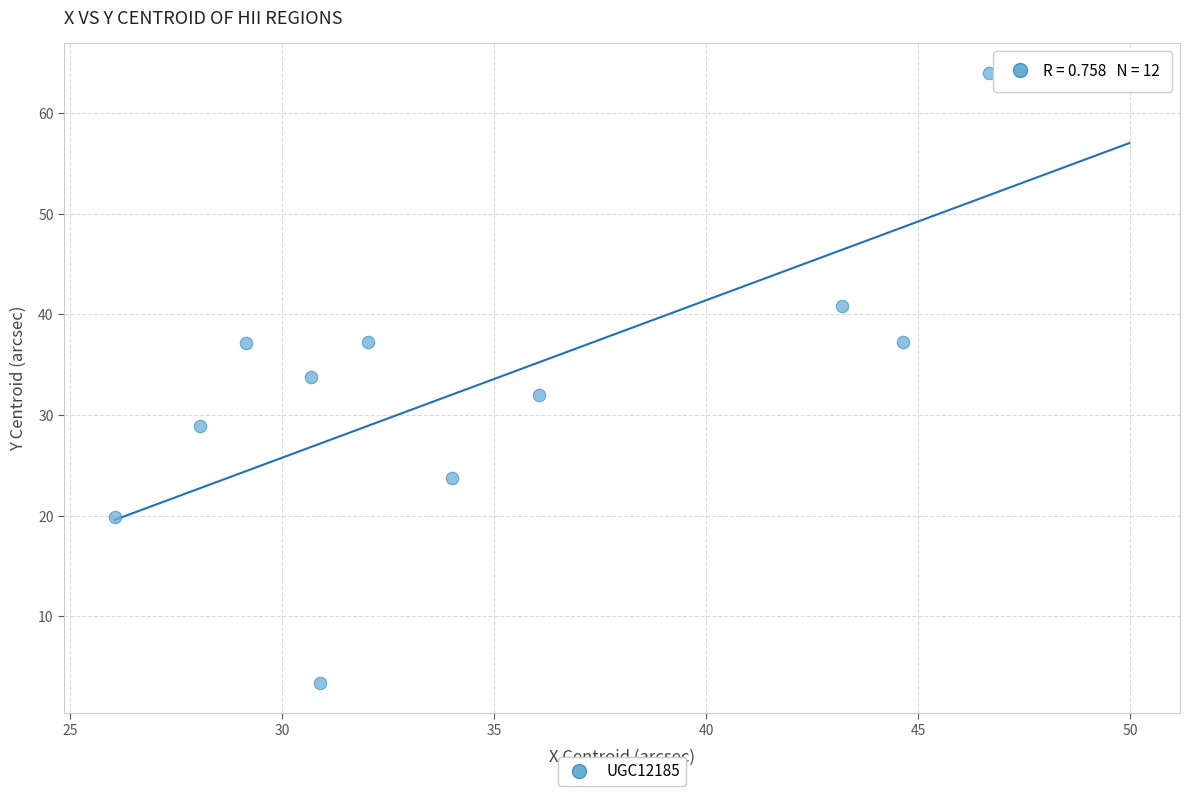

What is the average X value?

35.9